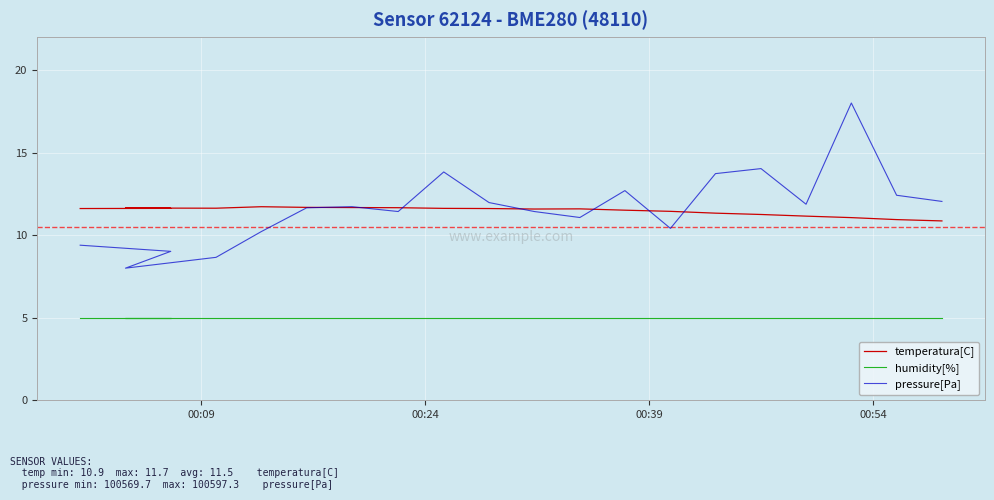

What is the lowest value of the pressure[Pa] series?

8.0